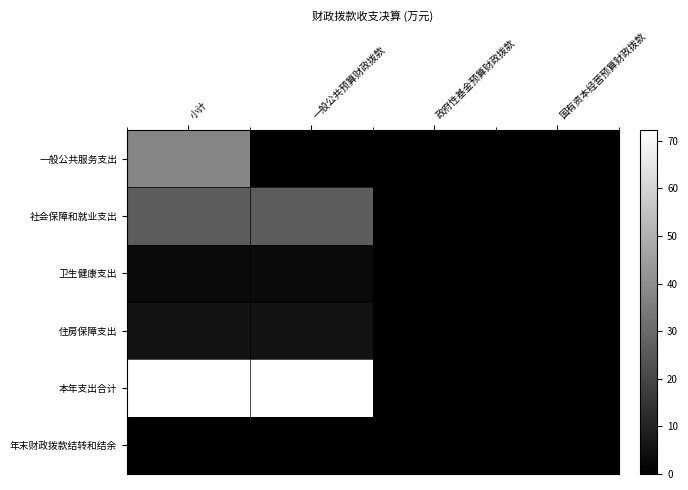

Reading left to right, list all the values displayed in this chart.

一般公共服务支出: 小计=37.7	一般公共预算财政拨款=0.0	政府性基金预算财政拨款=0.0	国有资本经营预算财政拨款=0.0
社会保障和就业支出: 小计=26.1	一般公共预算财政拨款=26.1	政府性基金预算财政拨款=0.0	国有资本经营预算财政拨款=0.0
卫生健康支出: 小计=3.0	一般公共预算财政拨款=3.0	政府性基金预算财政拨款=0.0	国有资本经营预算财政拨款=0.0
住房保障支出: 小计=5.5	一般公共预算财政拨款=5.5	政府性基金预算财政拨款=0.0	国有资本经营预算财政拨款=0.0
本年支出合计: 小计=72.2	一般公共预算财政拨款=72.2	政府性基金预算财政拨款=0.0	国有资本经营预算财政拨款=0.0
年末财政拨款结转和结余: 小计=0.0	一般公共预算财政拨款=0.0	政府性基金预算财政拨款=0.0	国有资本经营预算财政拨款=0.0